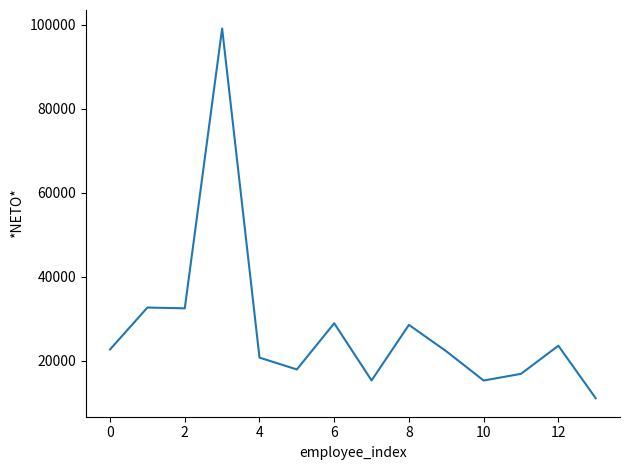

What is the minimum value shown in the chart?

11098.6